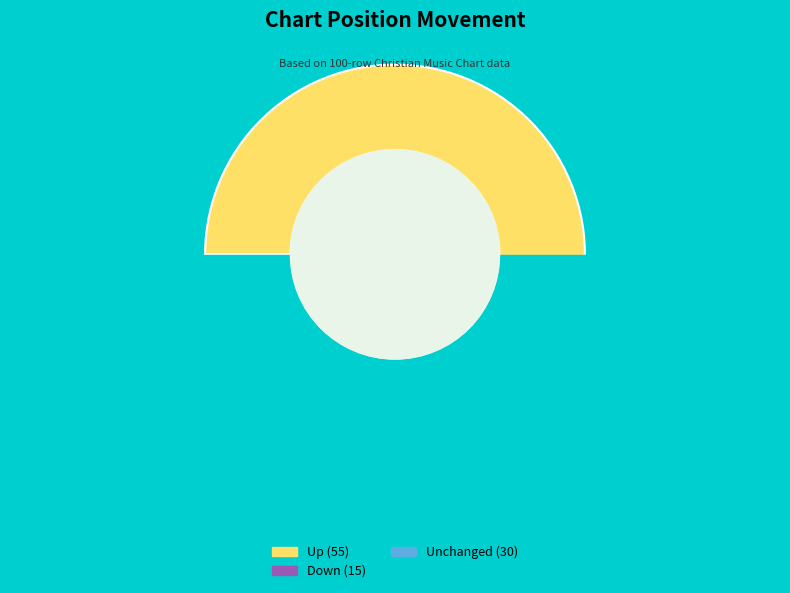

What is the largest slice in the pie chart?

up